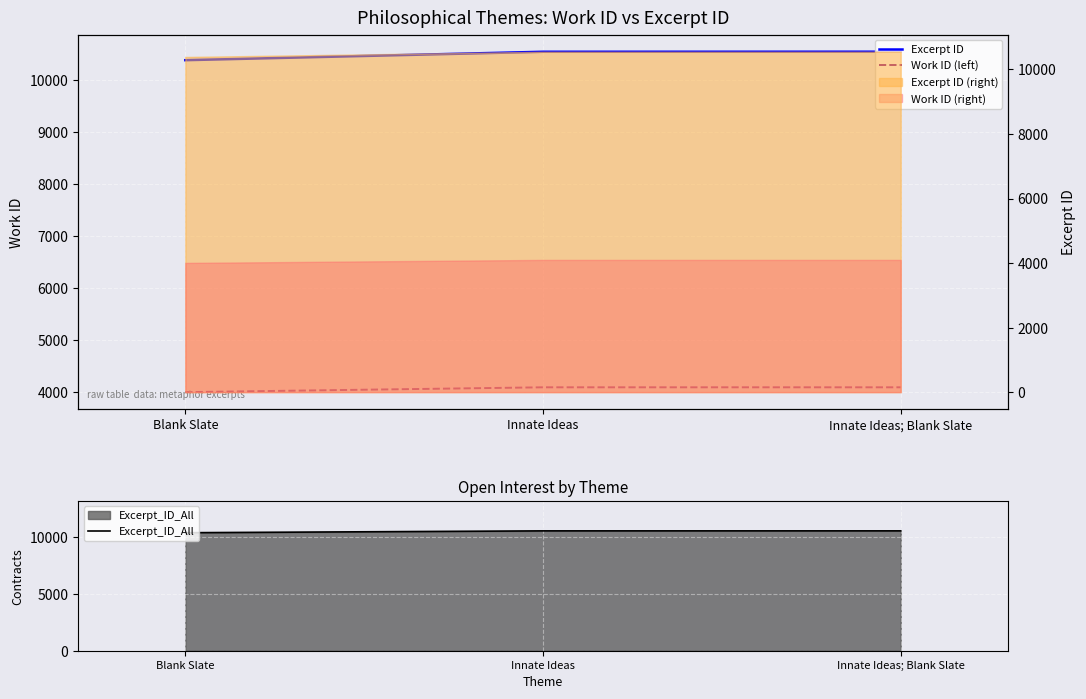

At Innate Ideas, list the series in order from largest to smallest.

Excerpt ID, Excerpt_ID_All, Work ID (left)